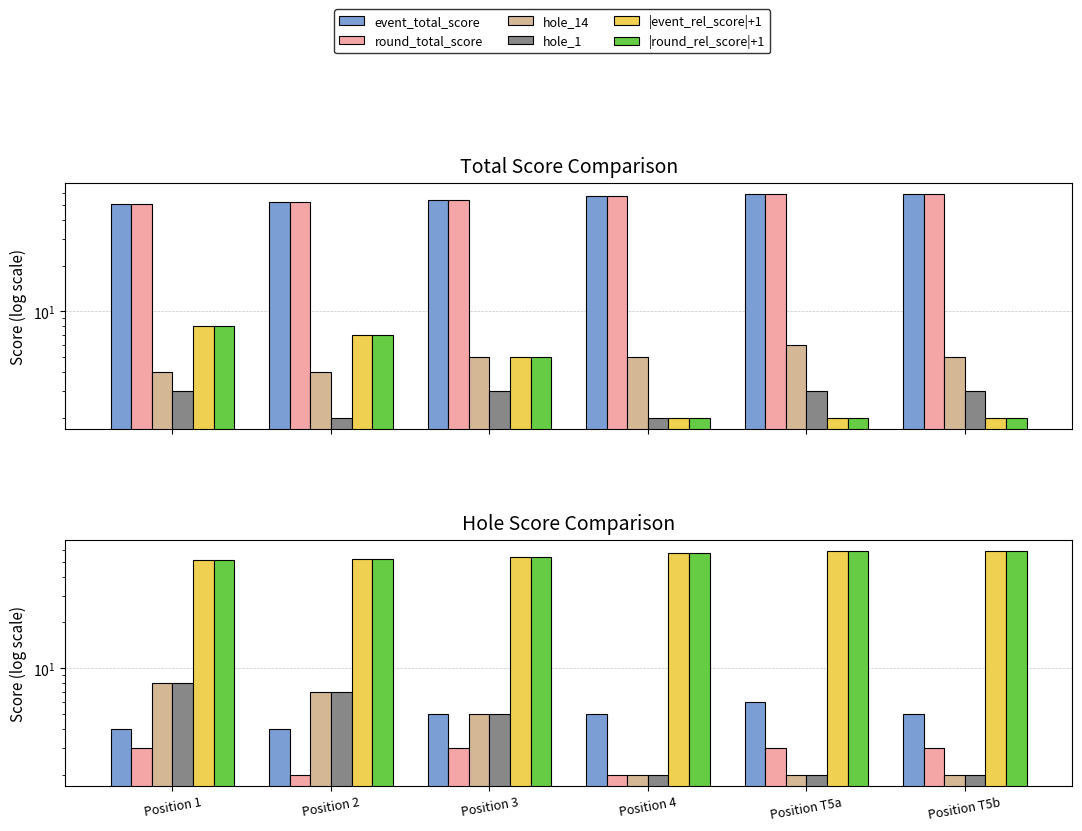

What is the value of the hole_14 bar at the 5th from the left?

6